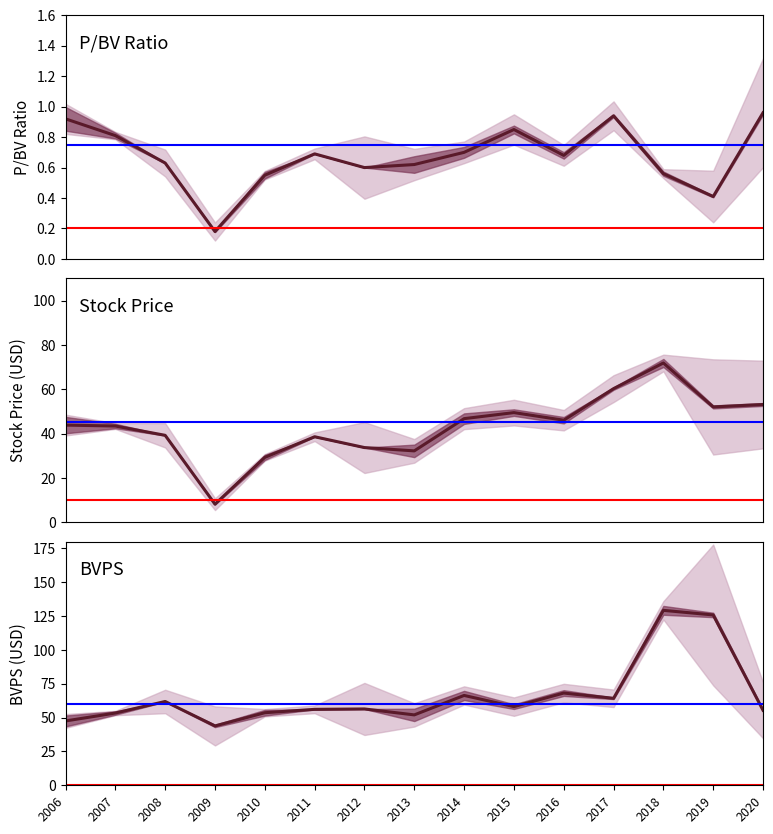

Which series has the largest total across all categories?

BVPS